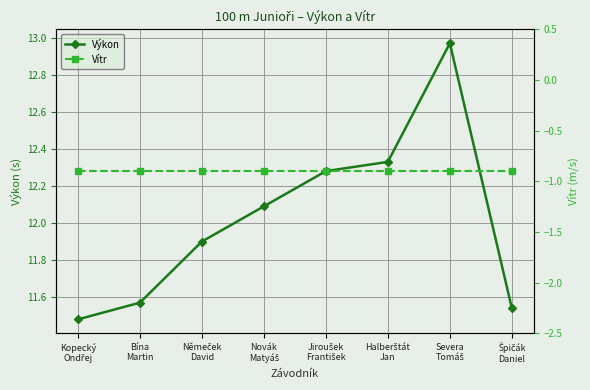

What is the highest value of the Vítr series?

-0.9